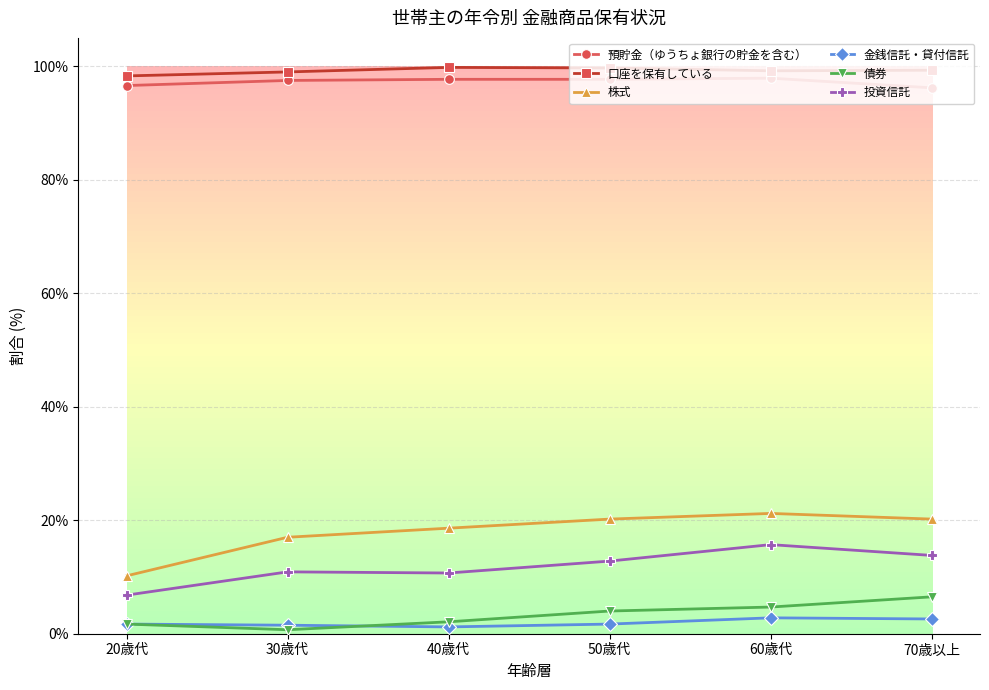

How many data points in 投資信託 are above 12?

3